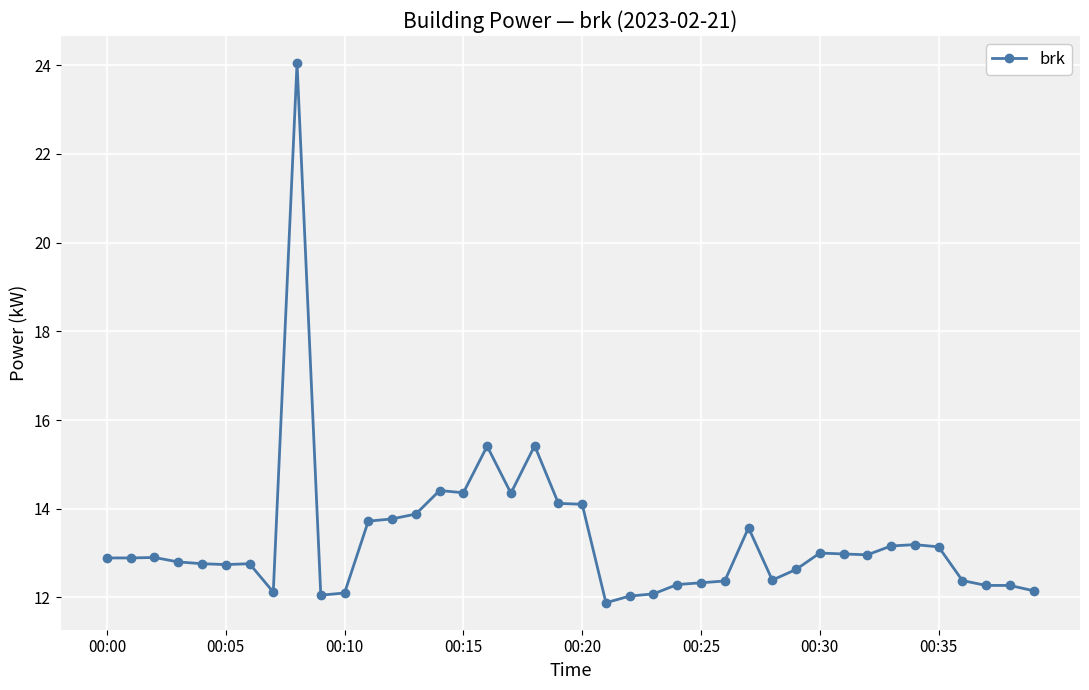

What is the average value?

13.3